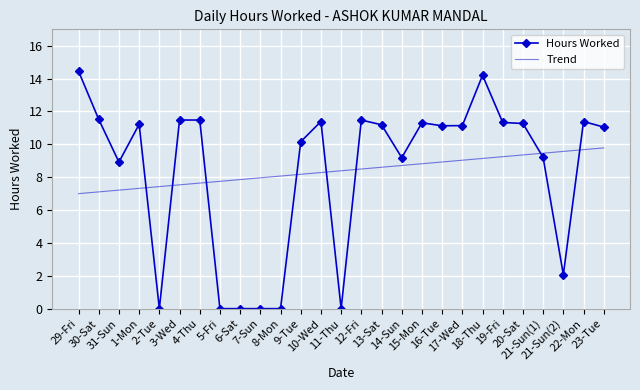

Which series has the widest spread of values?

Hours Worked